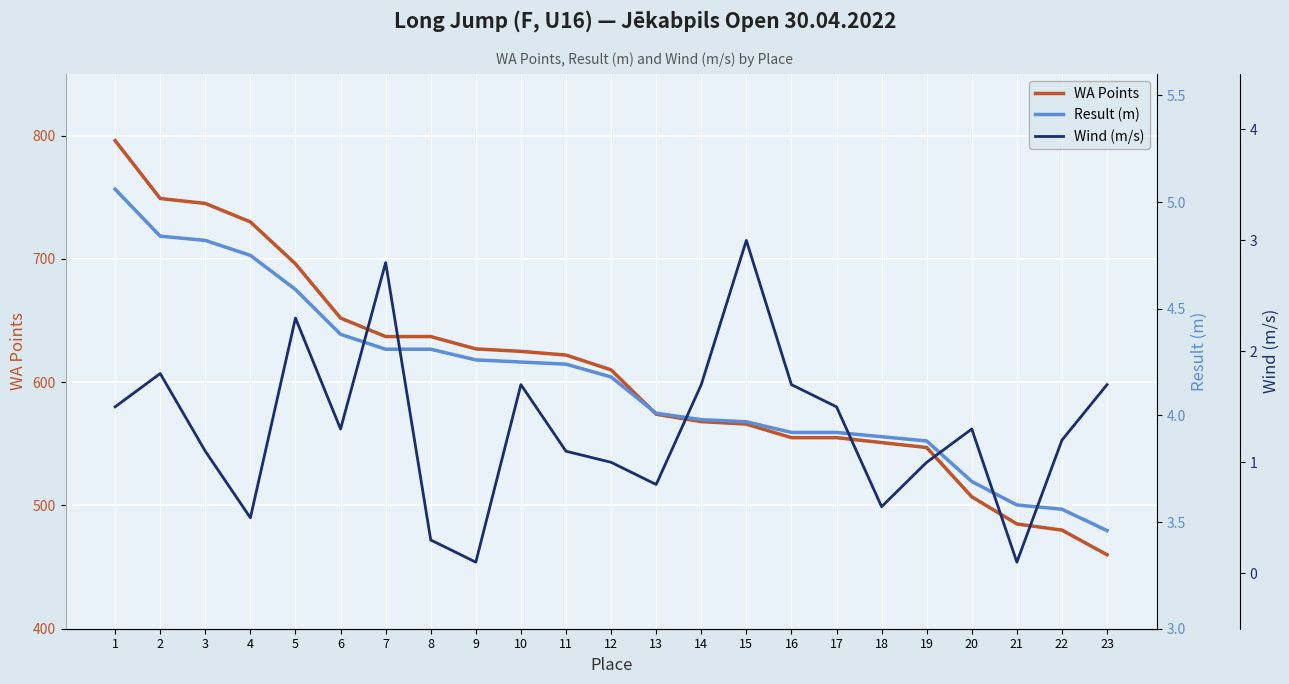

Count the number of categories in the chart.

23